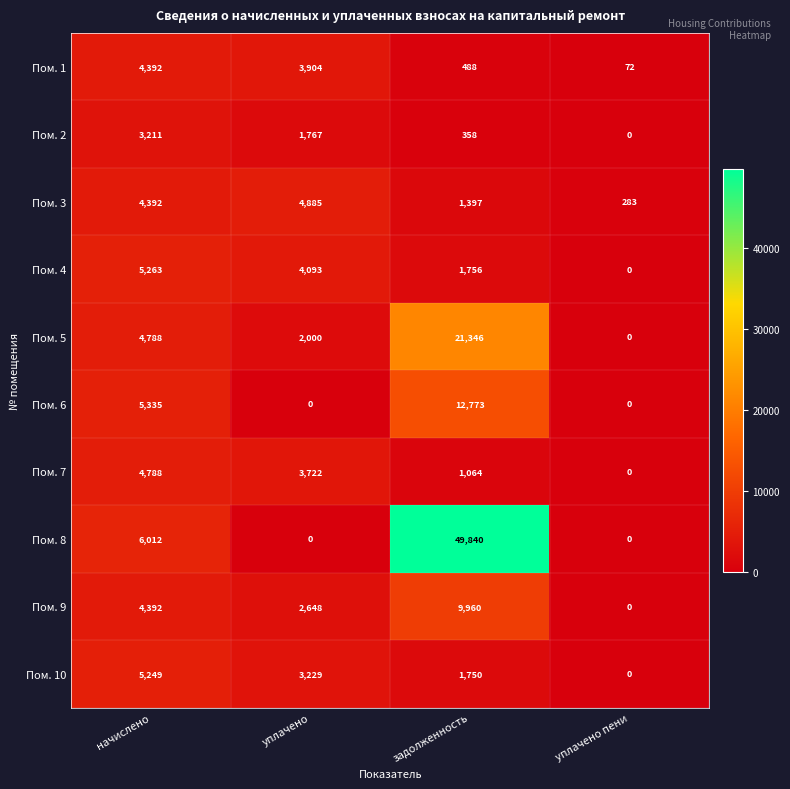

List the series in order of their peak value, highest first.

Пом. 8, Пом. 5, Пом. 6, Пом. 9, Пом. 4, Пом. 10, Пом. 3, Пом. 7, Пом. 1, Пом. 2